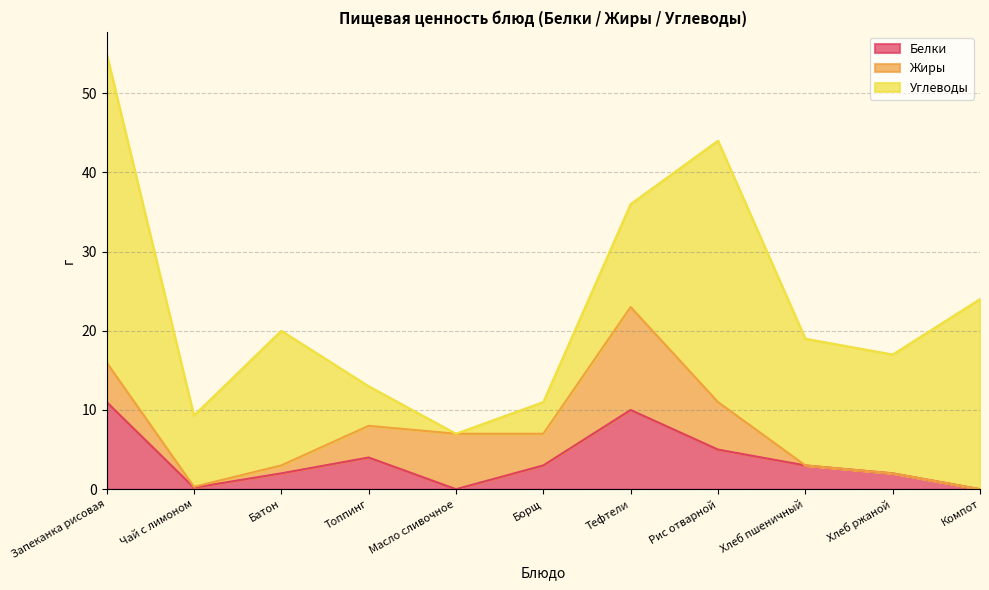

How many positive values does the Белки series have?

9